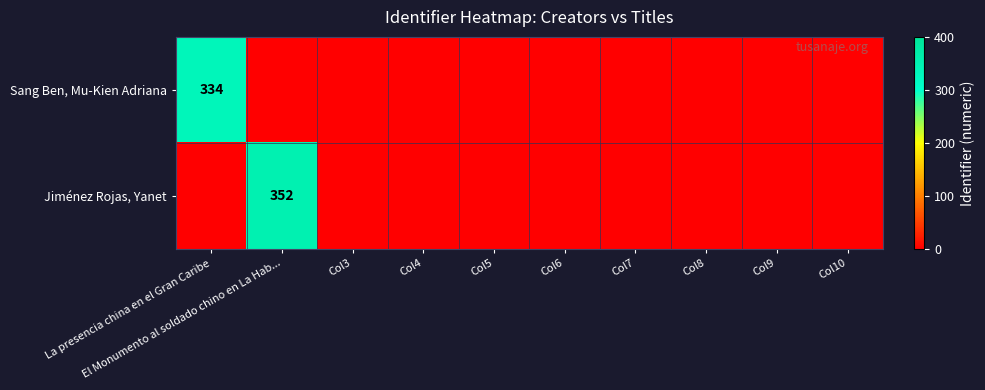

Which category has the highest value in the Sang Ben, Mu-Kien Adriana series?

La presencia china en el Gran Caribe